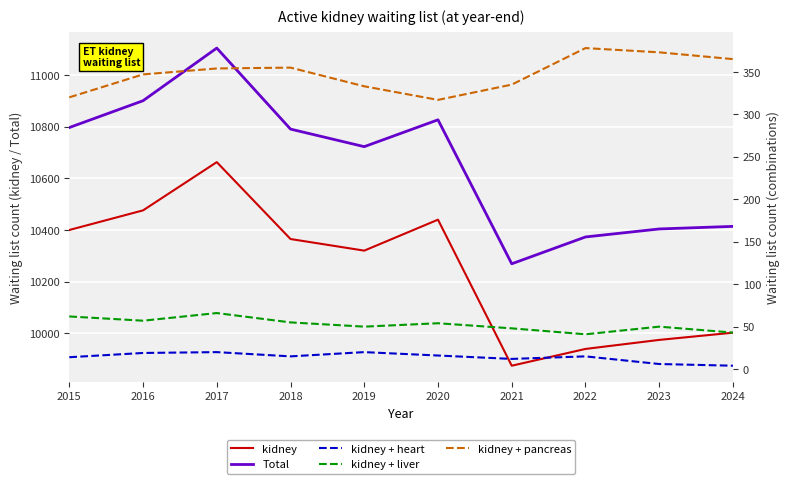

What is the sum of all kidney + liver values?

526